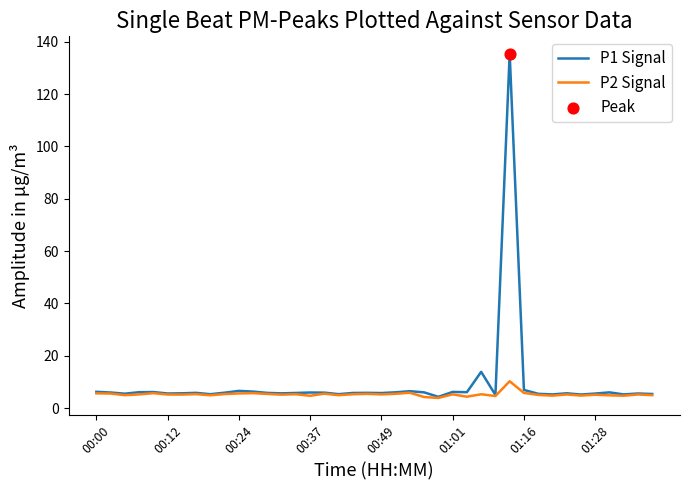

At how many categories does at least one series exceed 57?

1